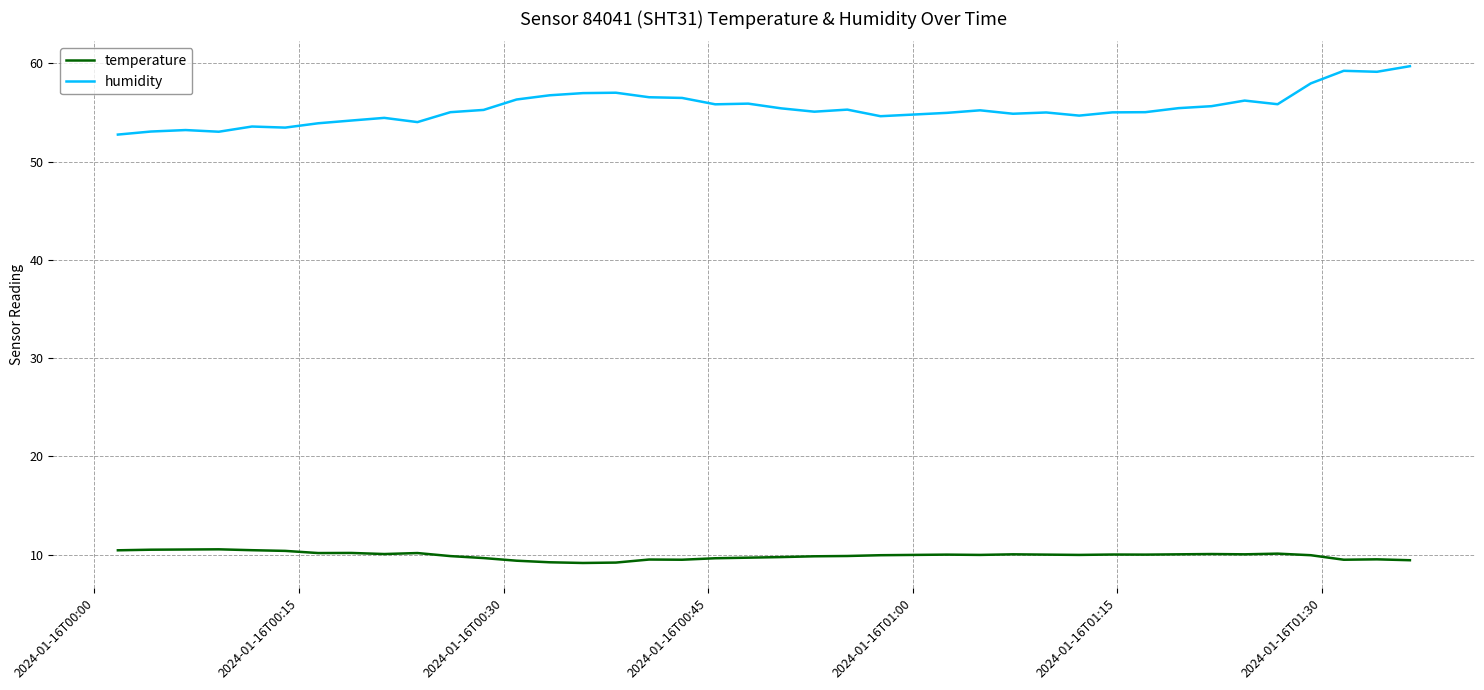

Which series has the largest total across all categories?

humidity